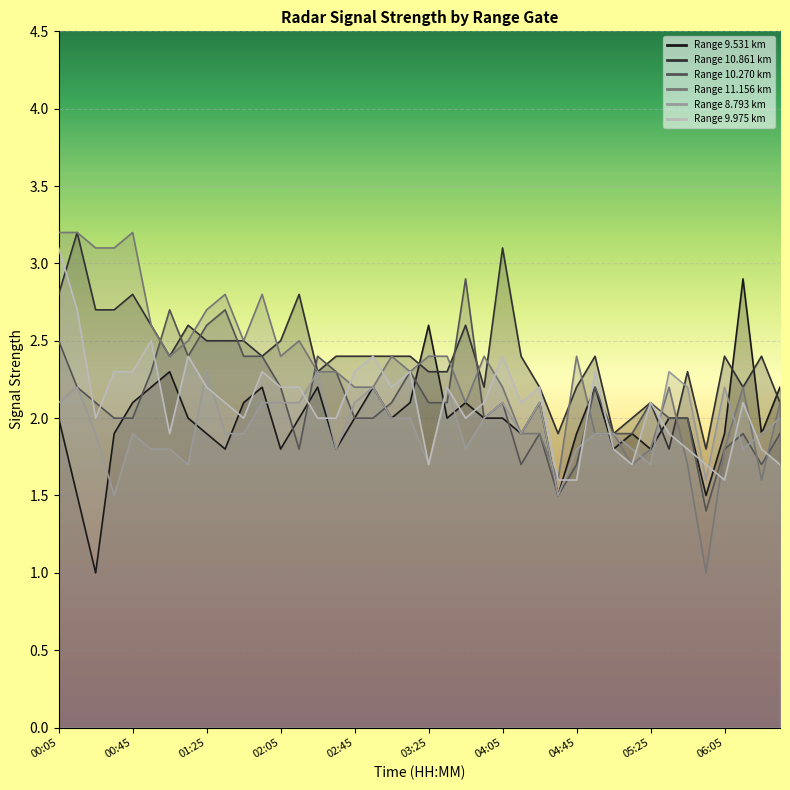

At which label does 9.531 first exceed 2?

00:45